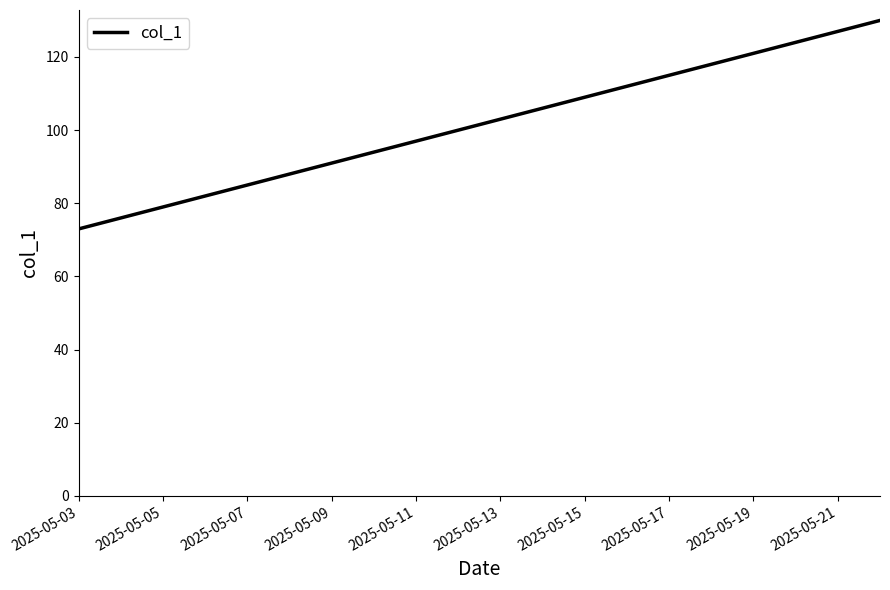

What is the maximum value shown in the chart?

130